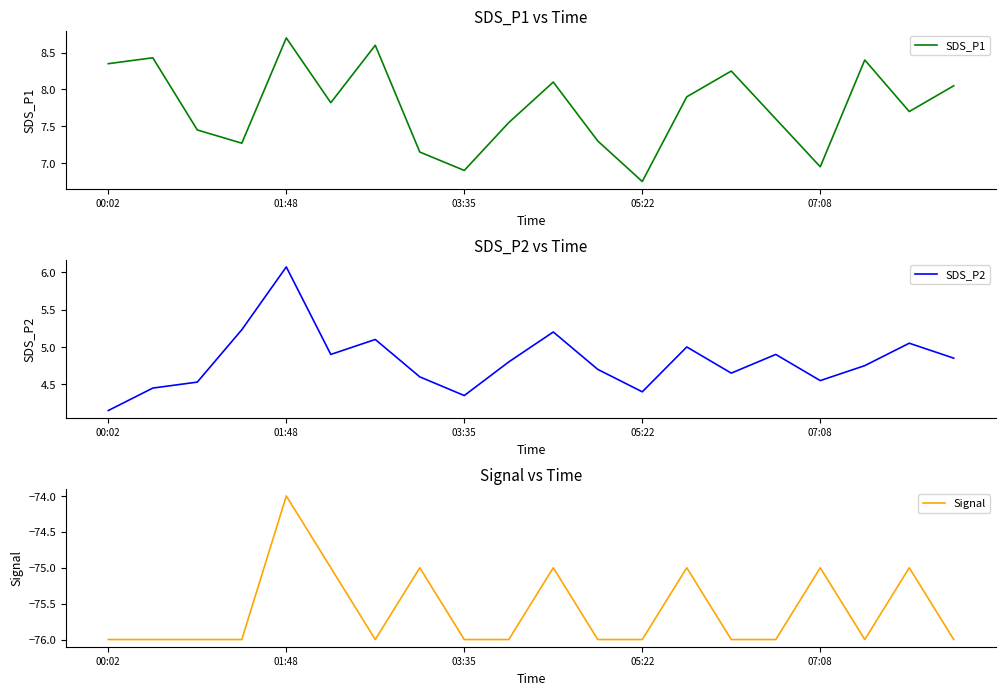

How many lines are shown in the chart?

3